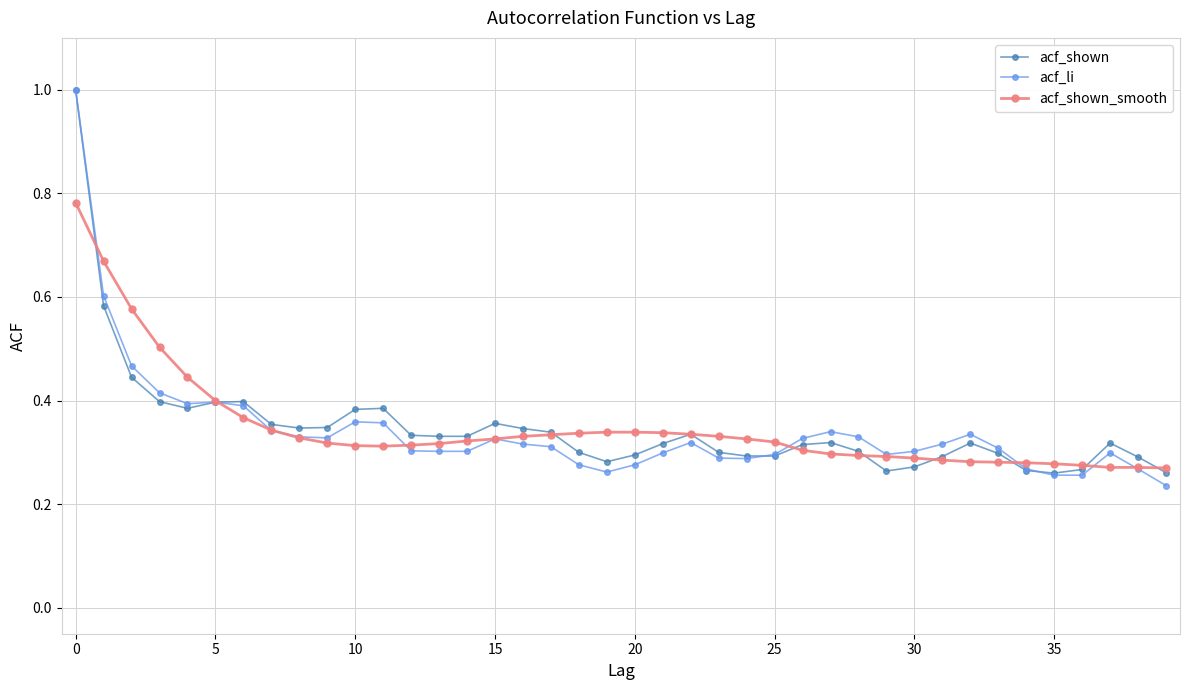

What is the highest value of the acf_shown series?

1.0